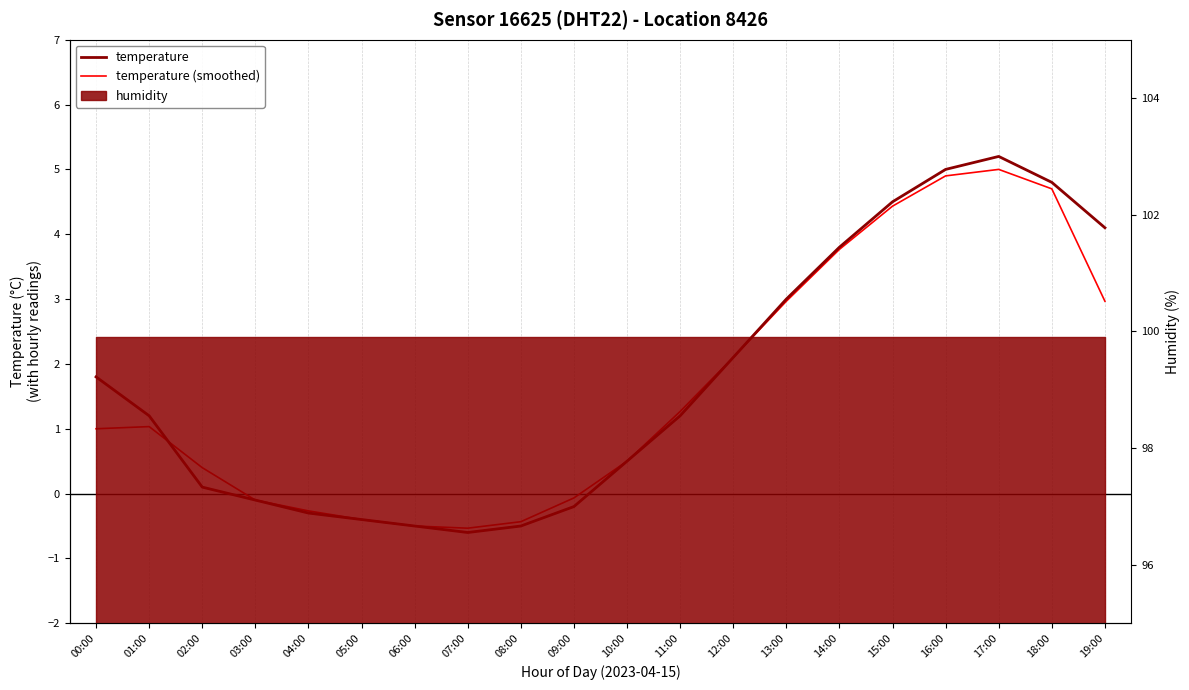

What is the lowest value of the temperature (smoothed) series?

-0.5